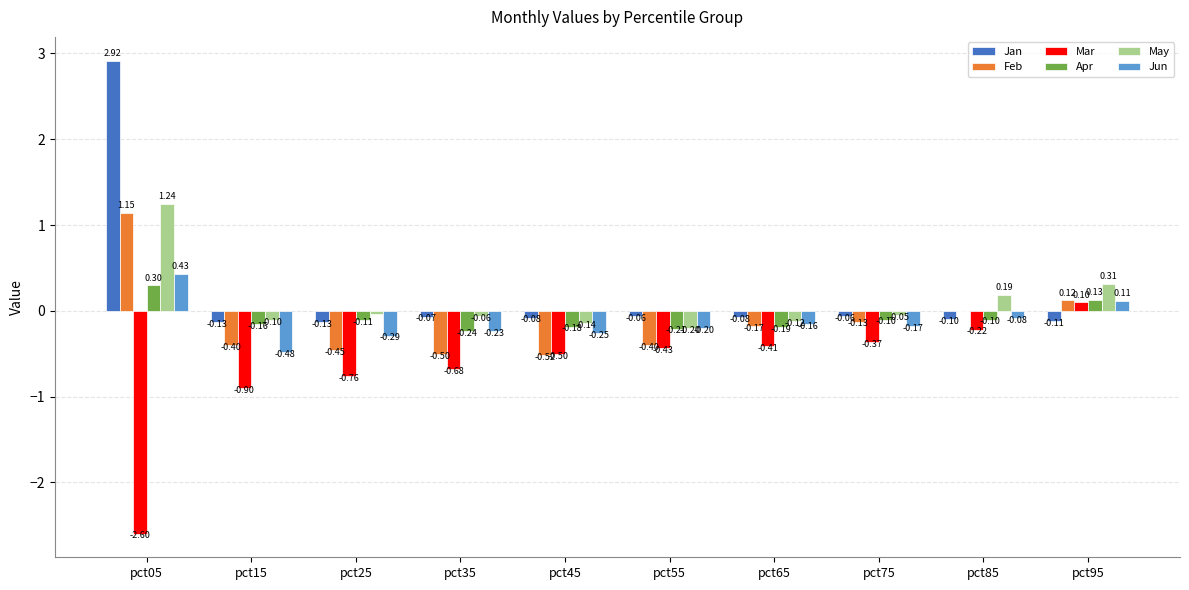

What is the total value across all series at pct35?

-1.8